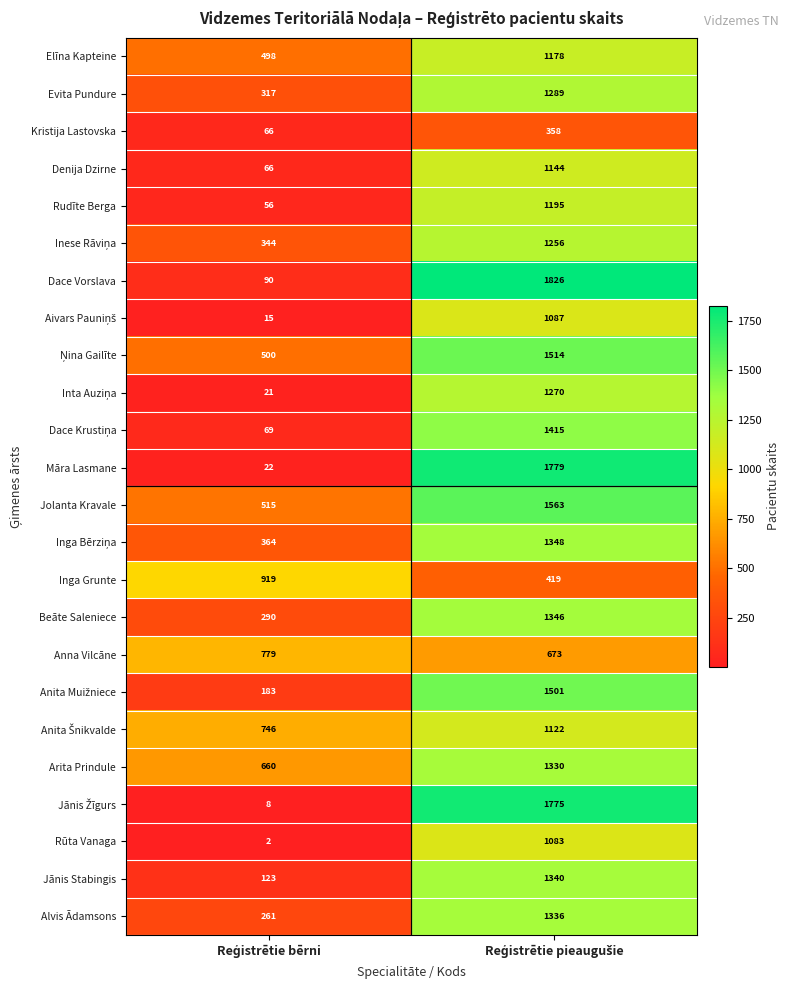

What is the difference between the maximum and minimum values in the Jānis Stabingis series?

1217